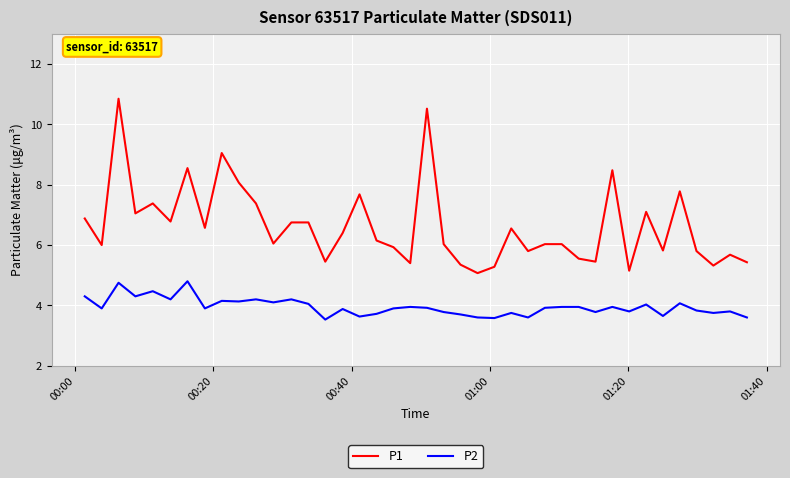

What is the difference between the maximum and minimum values in the P2 series?

1.3